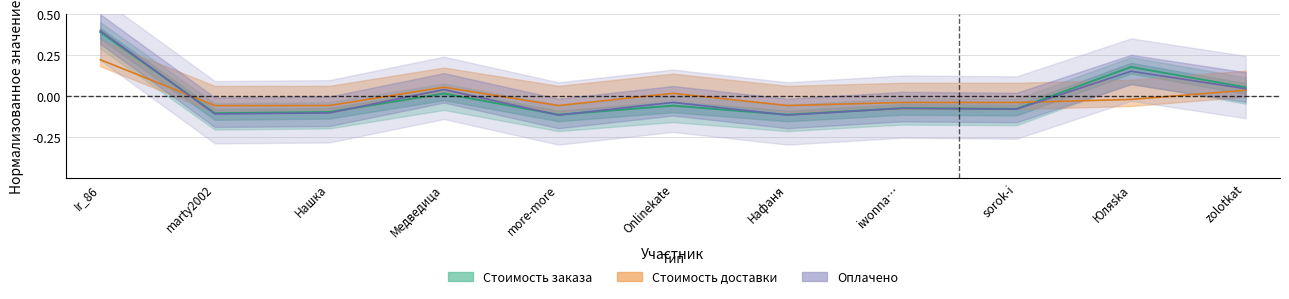

Reading right to left, extract all data points from this chart.

Стоимость заказа: zolotkat=0.1	Юляska=0.2	sorok-i=-0.1	iwonna…=-0.1	Нафаня=-0.1	Onlinekate=-0.1	more-more=-0.1	Медведица=0.0	Нашка=-0.1	marty2002=-0.1	Ir_86=0.4
Стоимость доставки: zolotkat=0.0	Юляska=-0.0	sorok-i=-0.0	iwonna…=-0.0	Нафаня=-0.1	Onlinekate=0.0	more-more=-0.1	Медведица=0.1	Нашка=-0.1	marty2002=-0.1	Ir_86=0.2
Оплачено: zolotkat=0.0	Юляska=0.2	sorok-i=-0.1	iwonna…=-0.1	Нафаня=-0.1	Onlinekate=-0.0	more-more=-0.1	Медведица=0.0	Нашка=-0.1	marty2002=-0.1	Ir_86=0.4